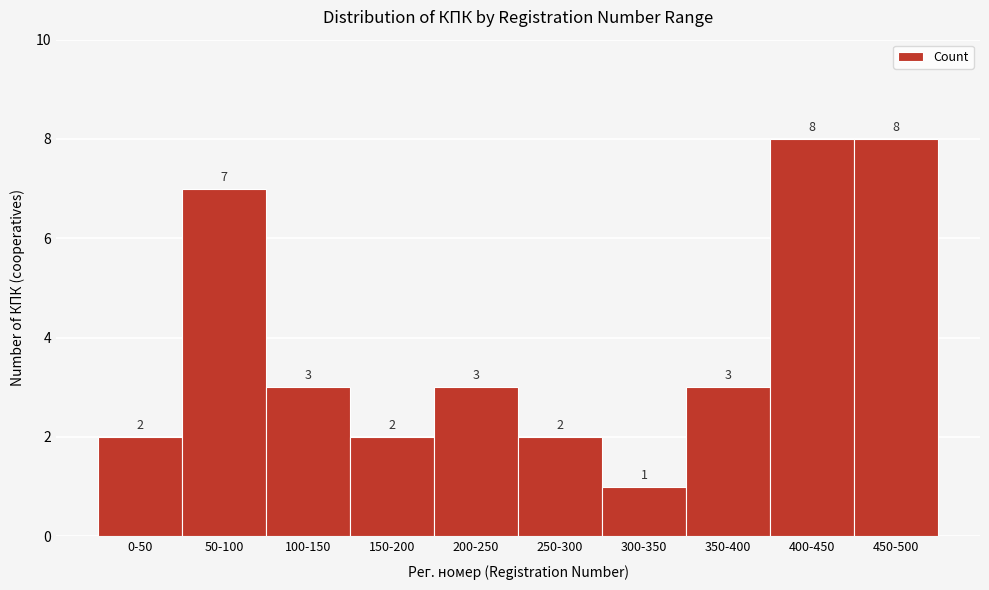

Reading left to right, extract all data points from this chart.

0-50=2	50-100=7	100-150=3	150-200=2	200-250=3	250-300=2	300-350=1	350-400=3	400-450=8	450-500=8